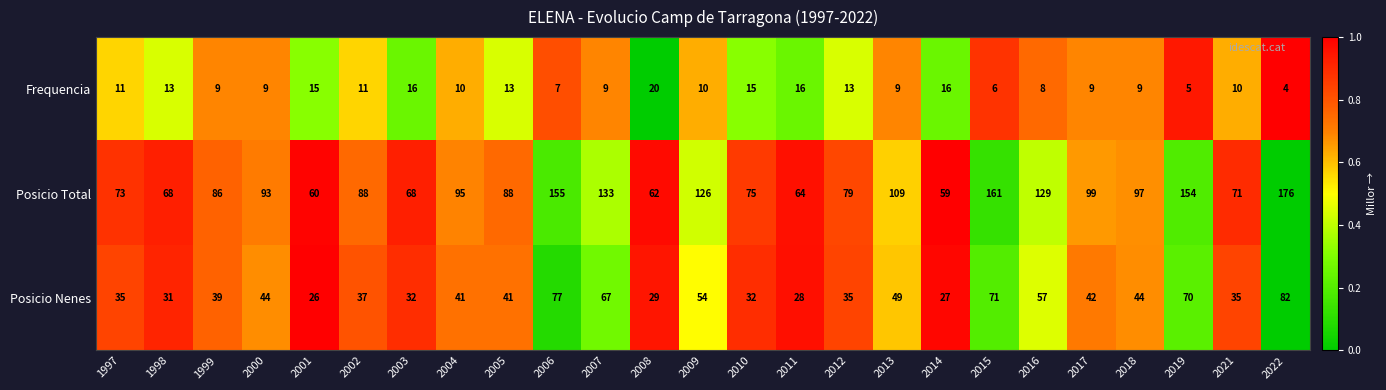

Rank the series at 2002 from highest to lowest value.

Posicio Total, Posicio Nenes, Frequencia